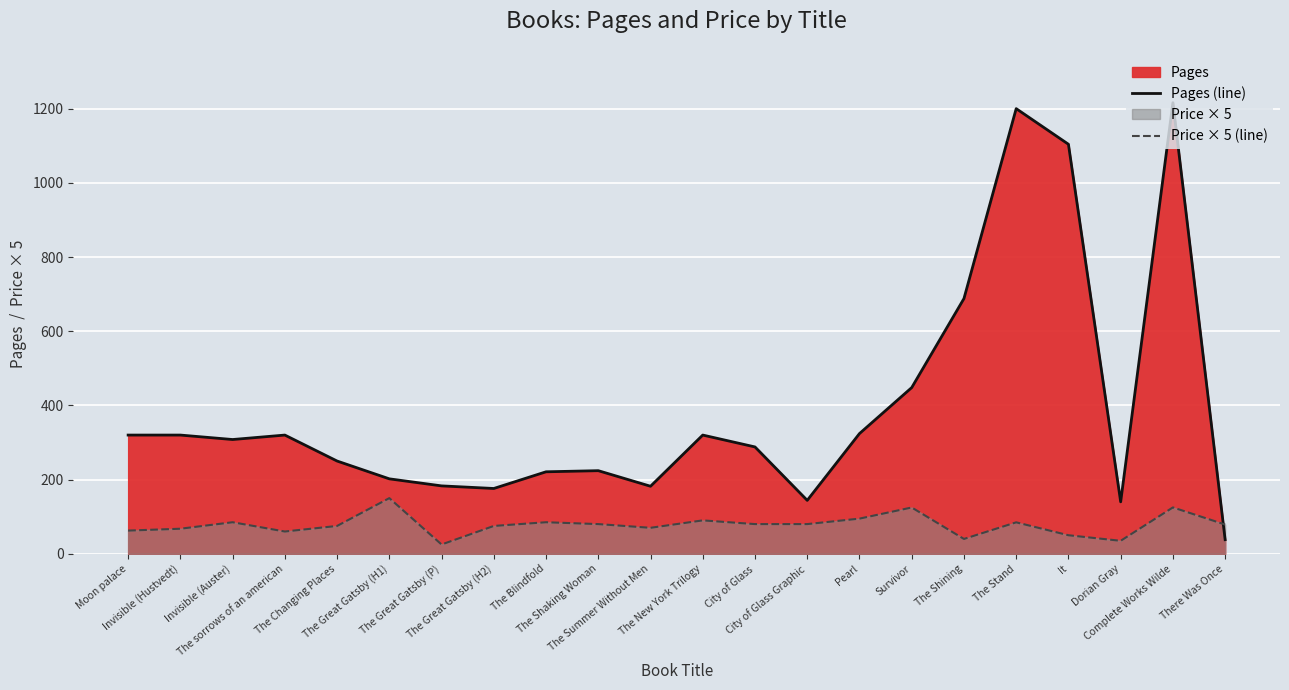

How many intersections are there between Price × 5 (line) and Pages (line)?

1